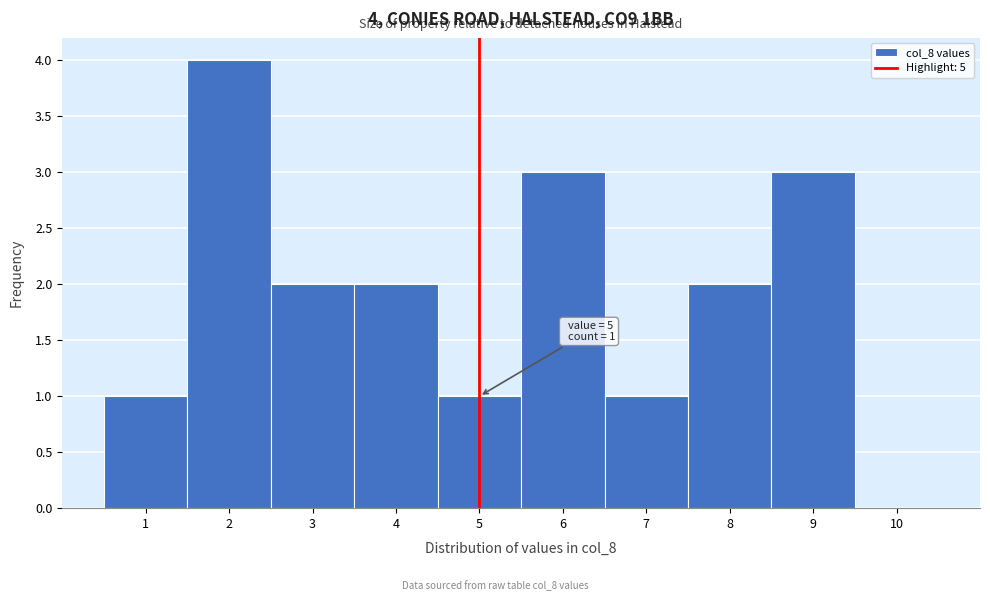

Over which range of the x-axis is the bar tallest?

1.5 to 2.5